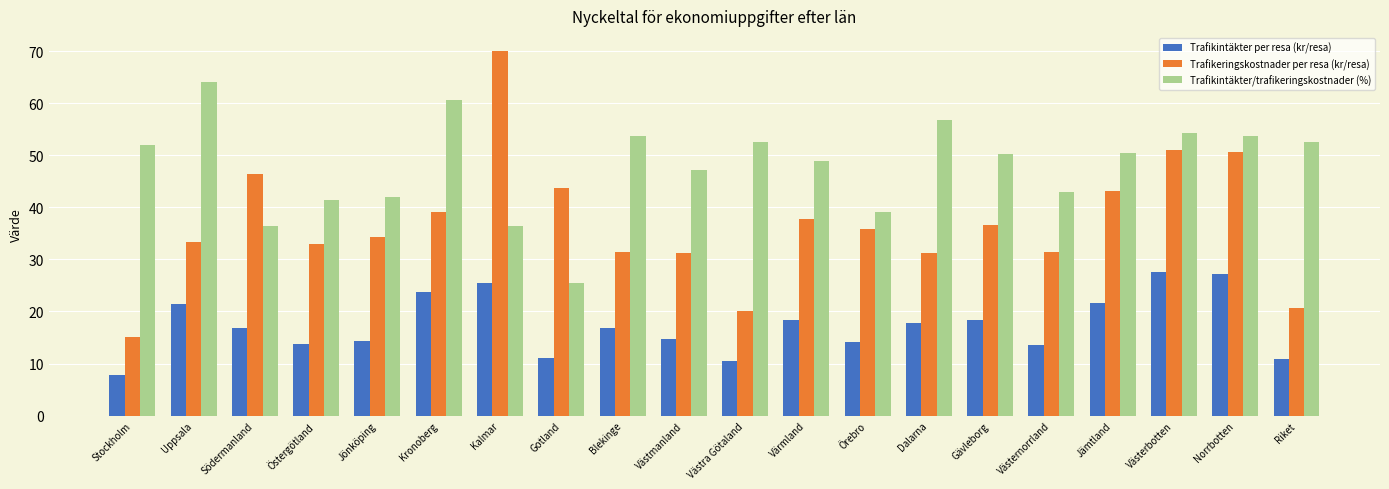

How many bars are there in total?

60